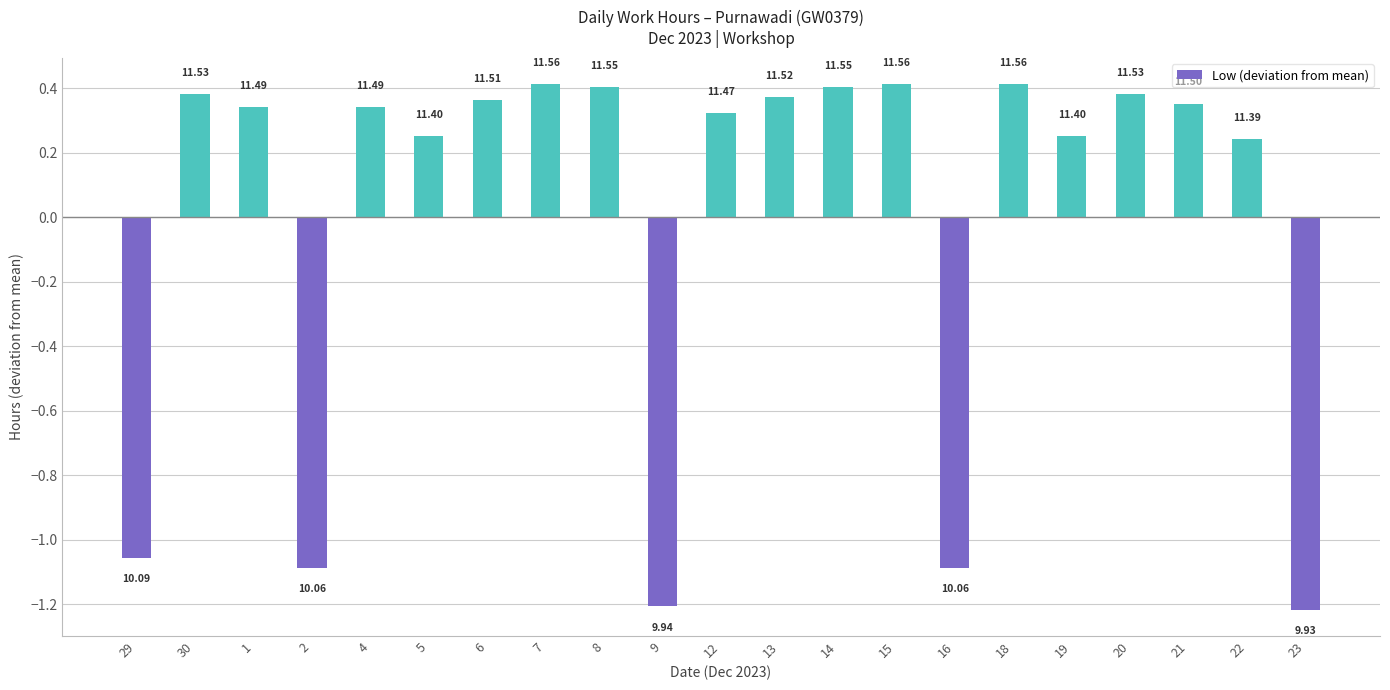

Where is the data nearest to the value 0?

22